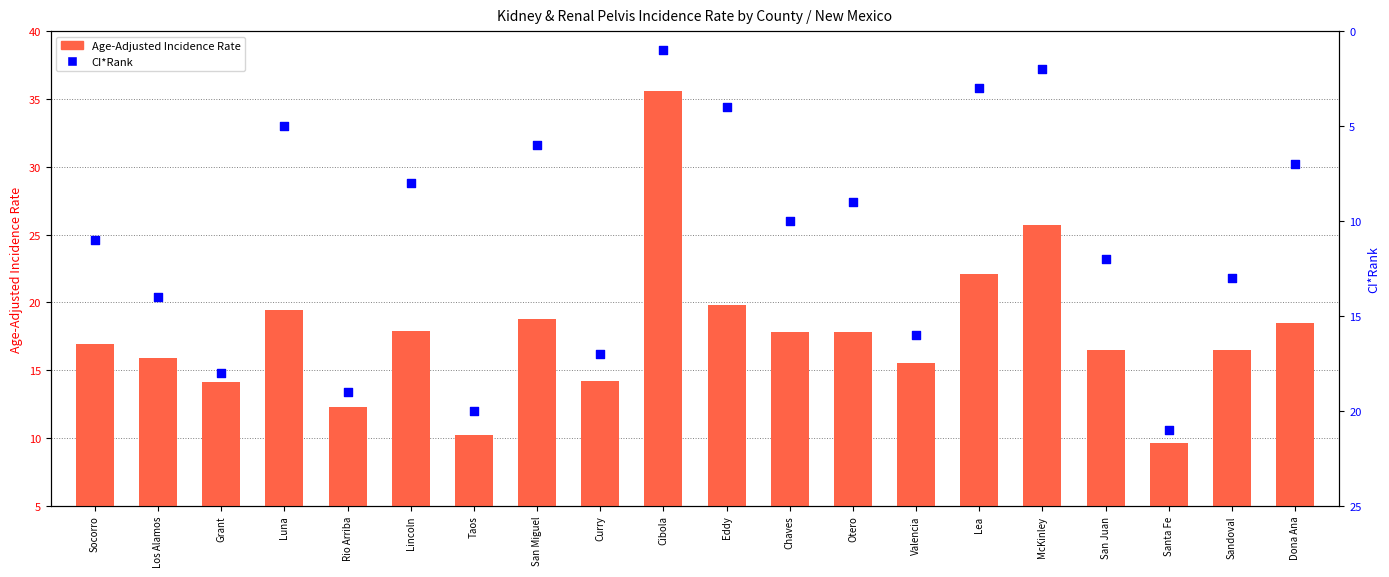

Which series has the largest total across all categories?

Age-Adjusted Incidence Rate